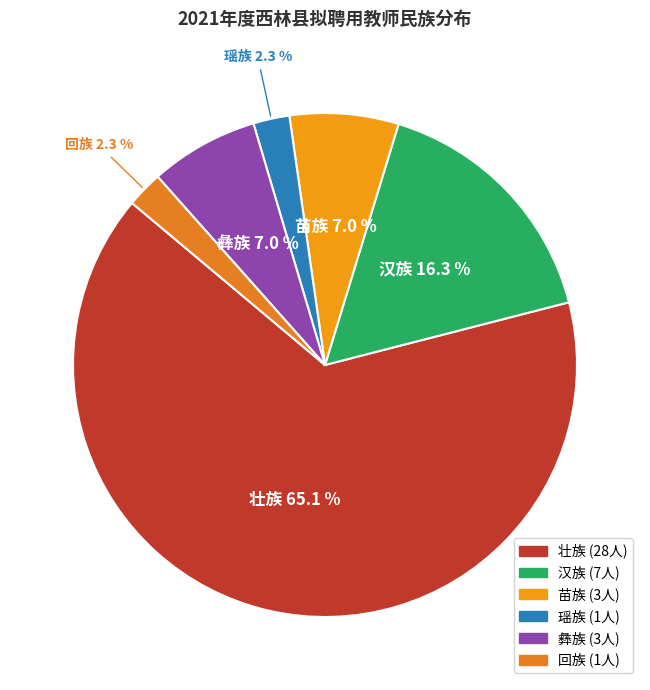

To the nearest percent, what percentage of the pie is 汉族?

16%